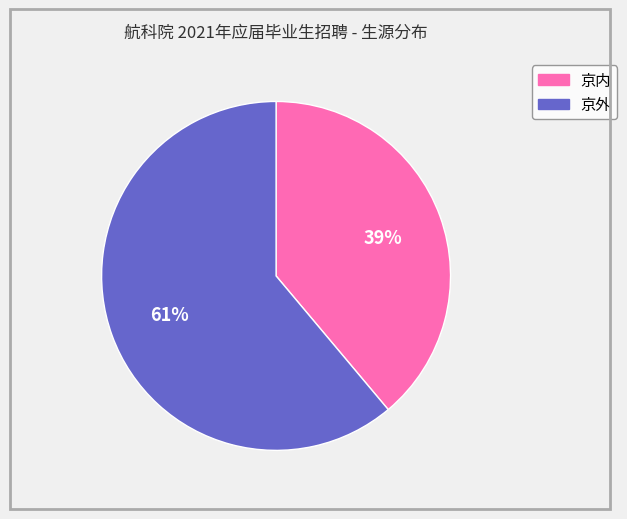

Is there any slice that represents more than half of the pie?

Yes